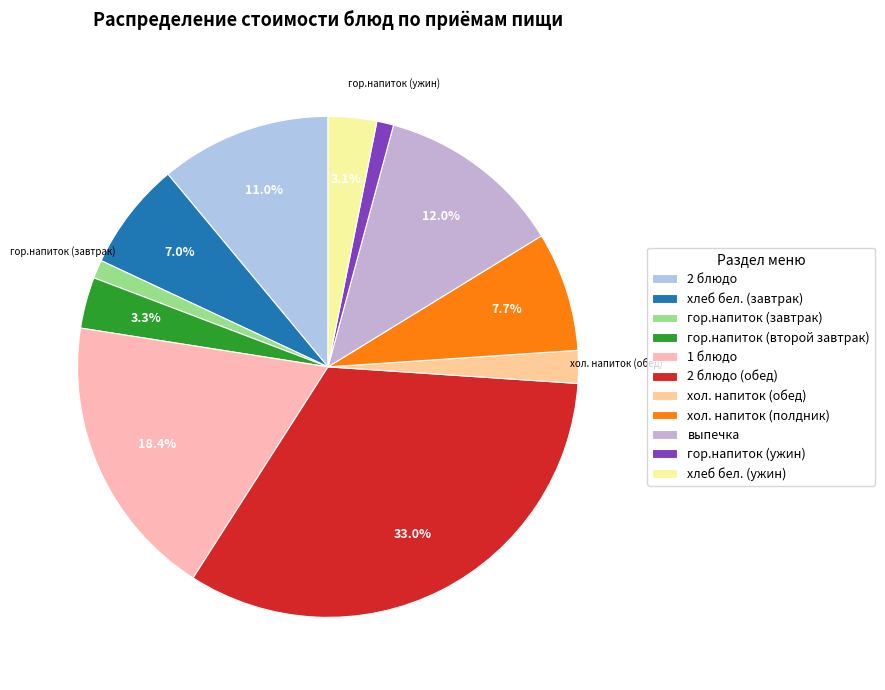

Count the number of slices in the pie.

11